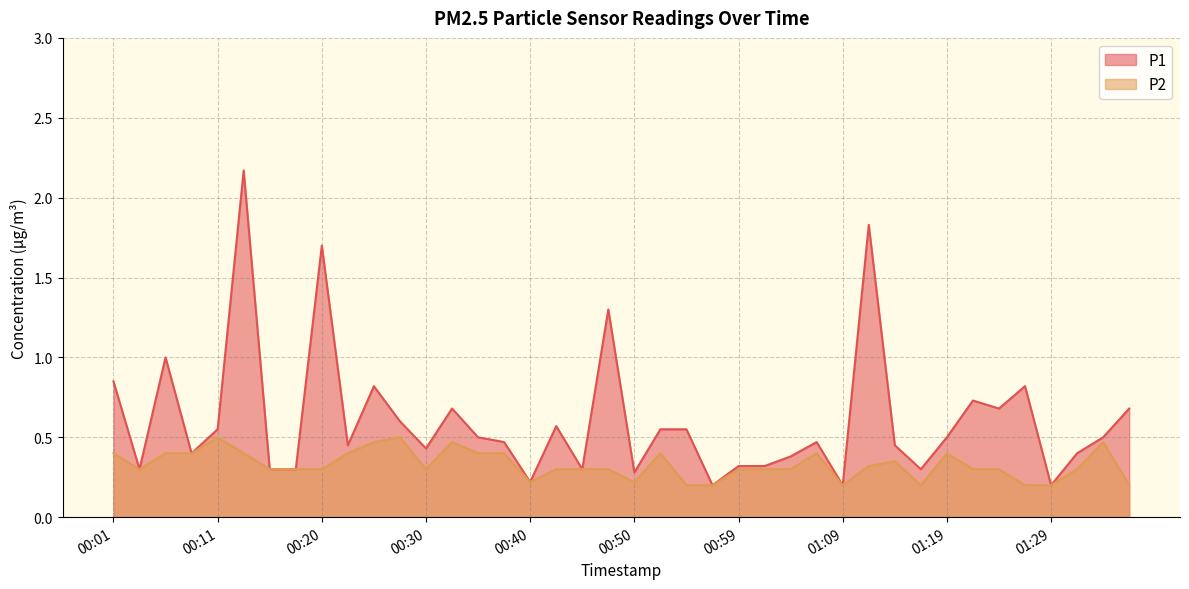

What position from the right is 01:29?

4